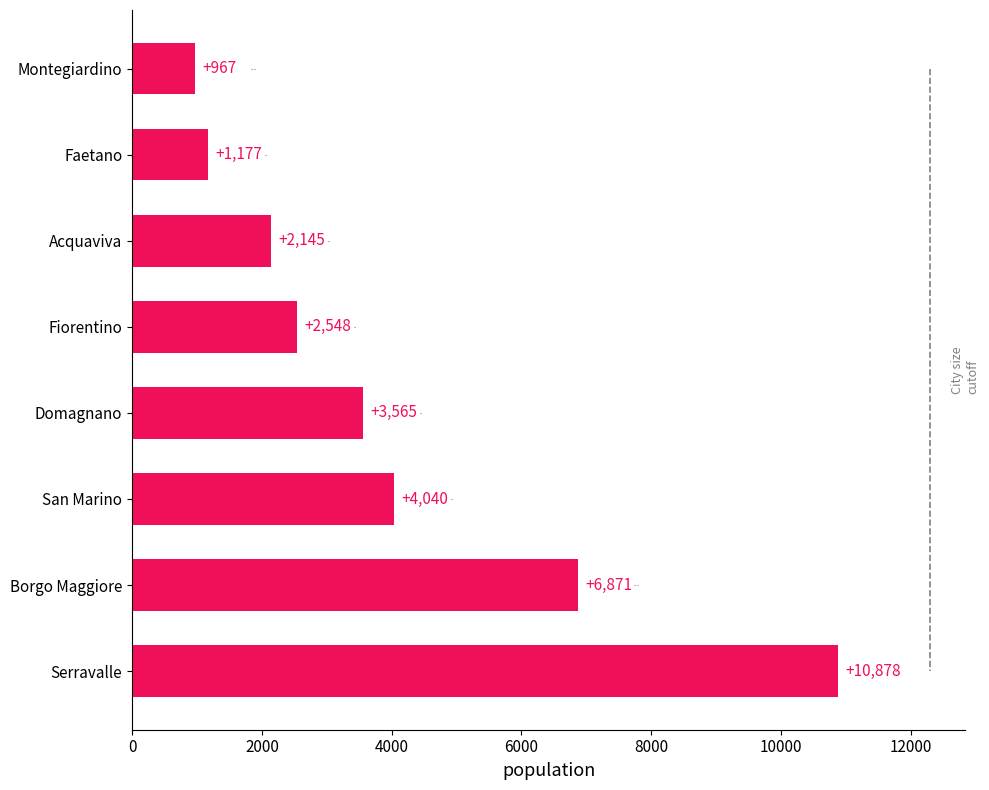

Reading bottom to top, what are all the values shown in this chart?

Serravalle=10878	Borgo Maggiore=6871	San Marino=4040	Domagnano=3565	Fiorentino=2548	Acquaviva=2145	Faetano=1177	Montegiardino=967